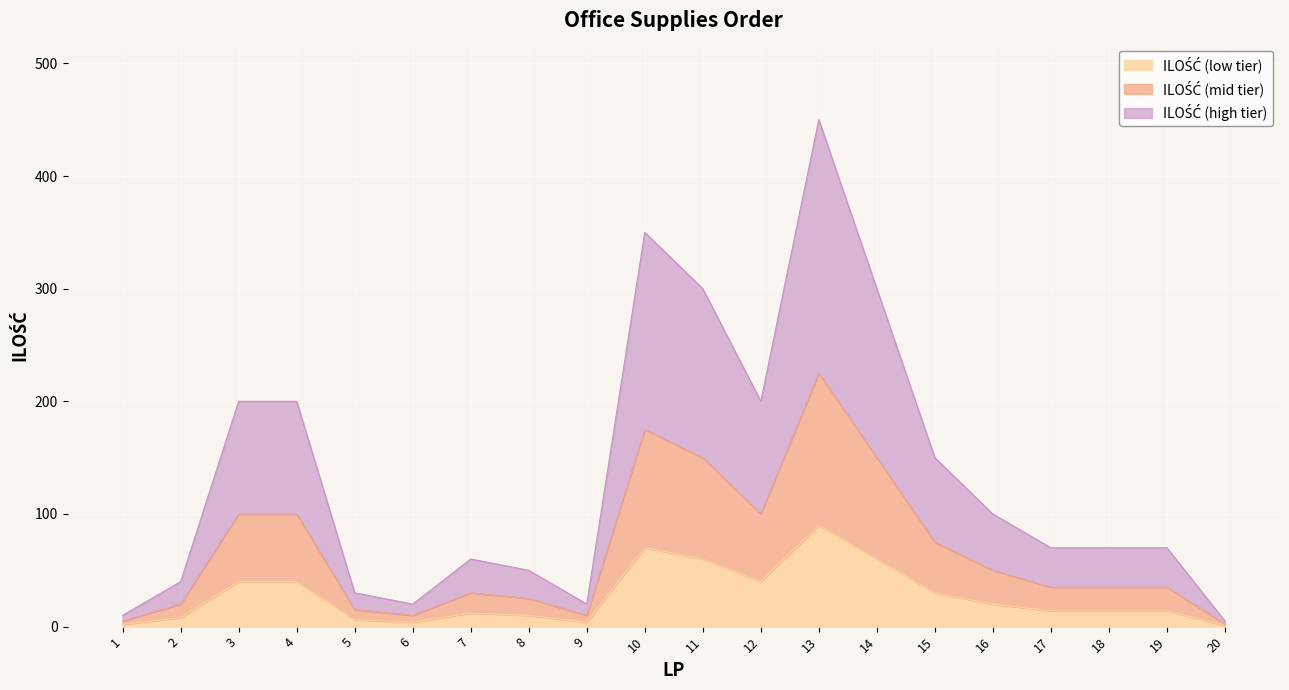

What is the total value across all series at 3?

200.0